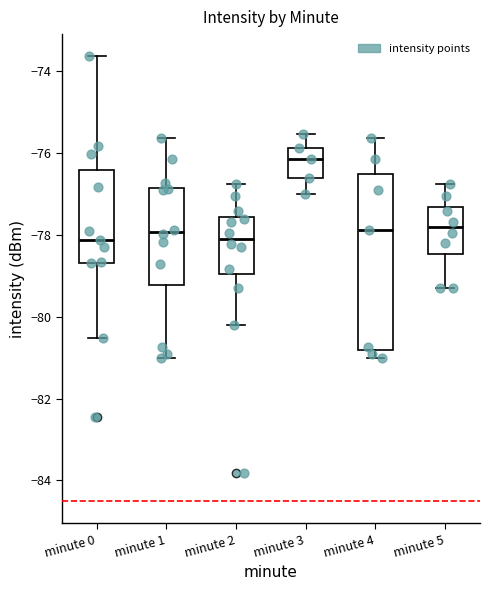

Where does the median line of the box for minute 3 sit on the y-axis? The values are not printed on the chart, so give them approximately, as read against the axis.

-76.2